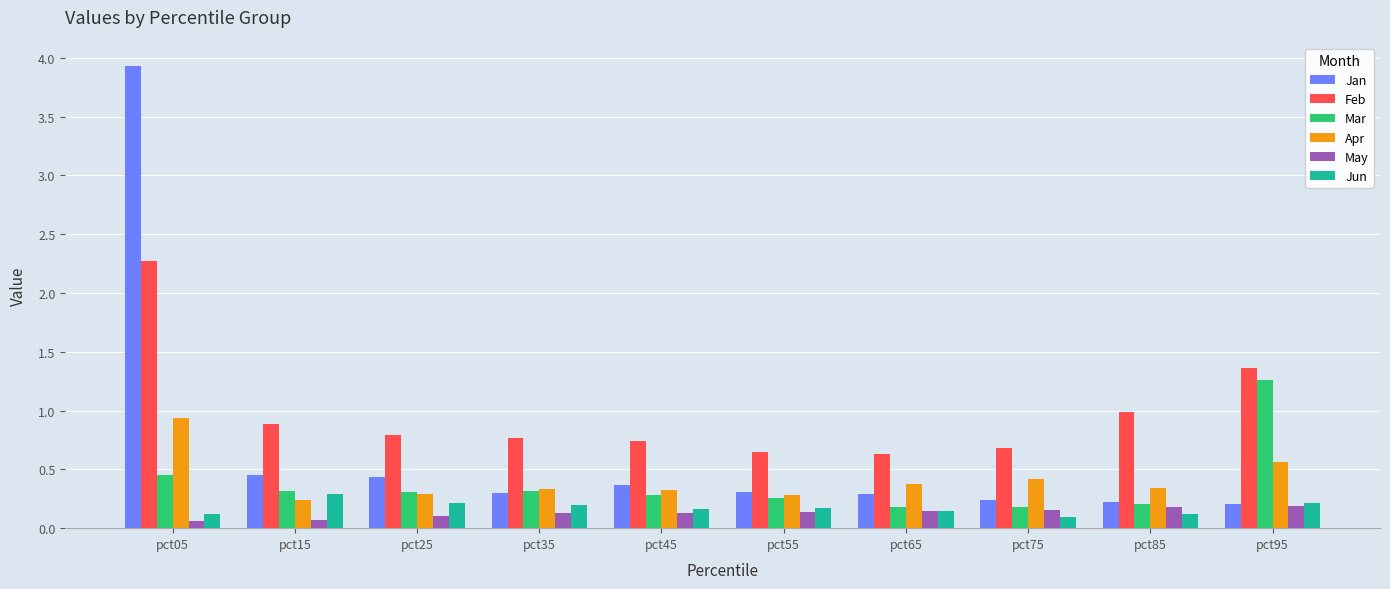

What is the spread (max minus min) of values at pct95?

1.2